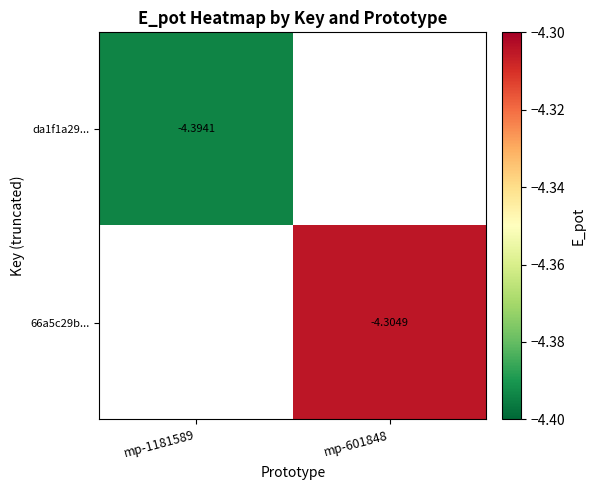

List the labels in order of da1f1a29... value, largest first.

mp-1181589, mp-601848